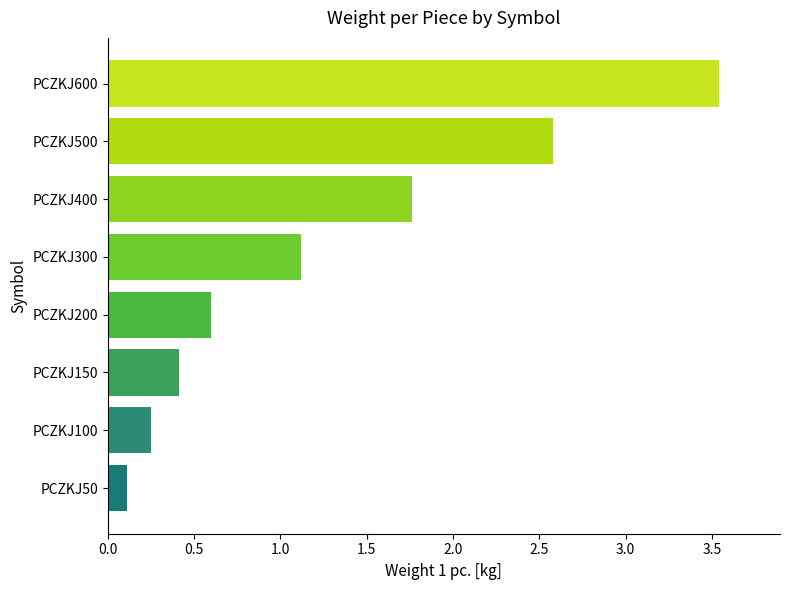

Approximately how many times larger is the value at PCZKJ600 compared to PCZKJ500?

1.4